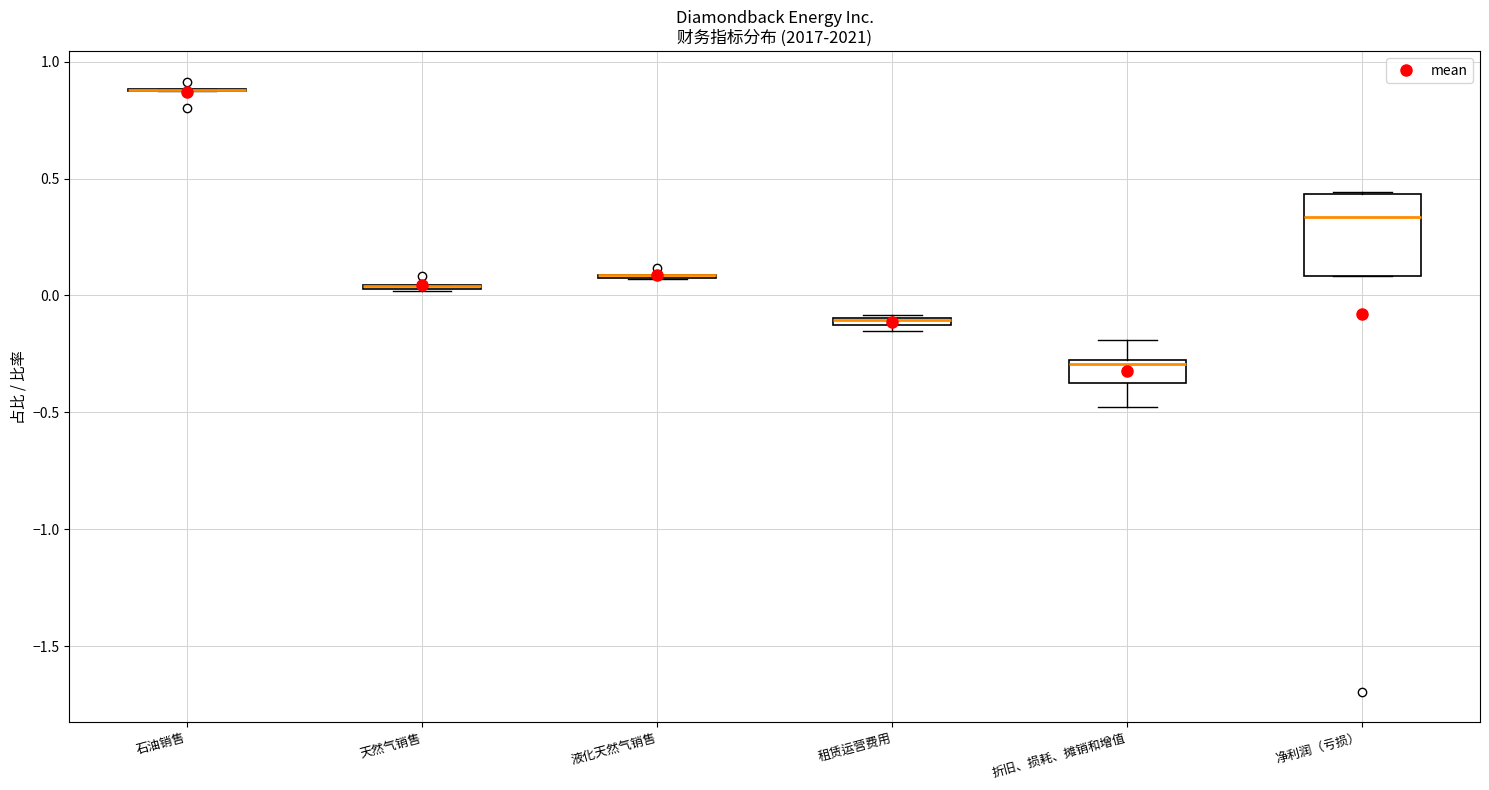

Which box is the tallest, from its lower edge to its upper edge?

净利润（亏损）